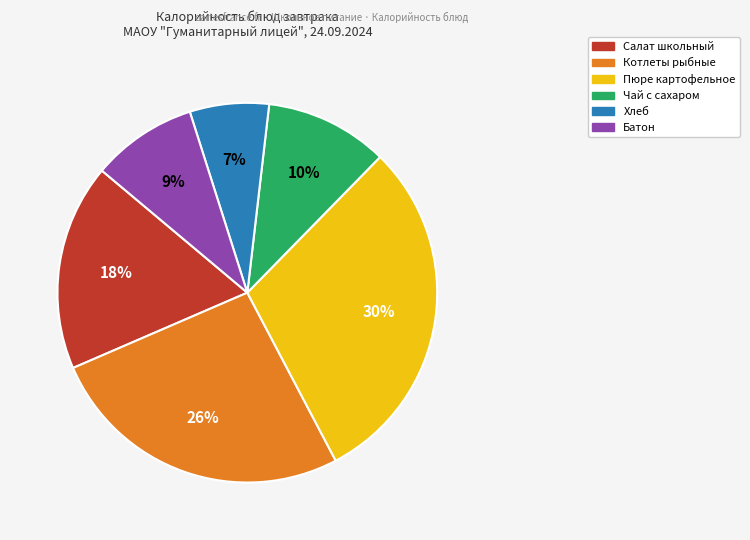

Approximately how many times larger is the value at Салат школьный compared to Батон?

2.0